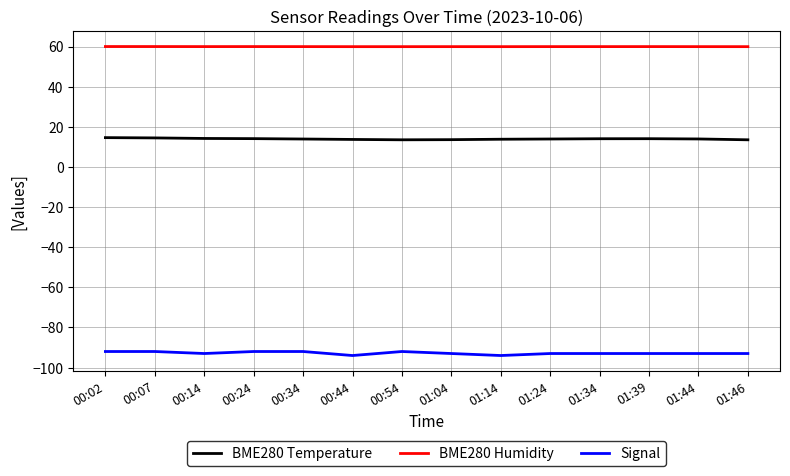

What is the difference between the maximum and minimum values in the BME280 Temperature series?

1.1